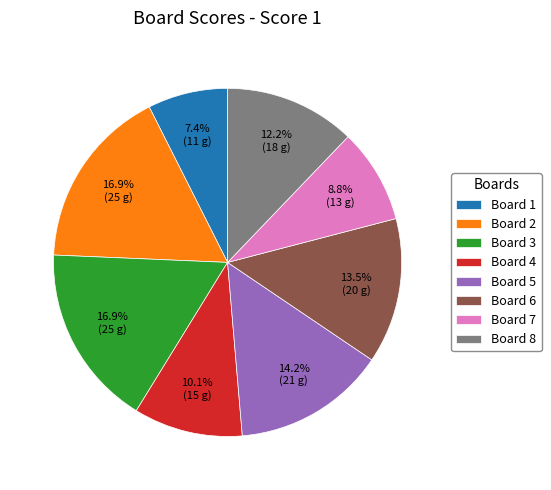

Approximately how many times larger is the value at Board 2 compared to Board 3?

1.0